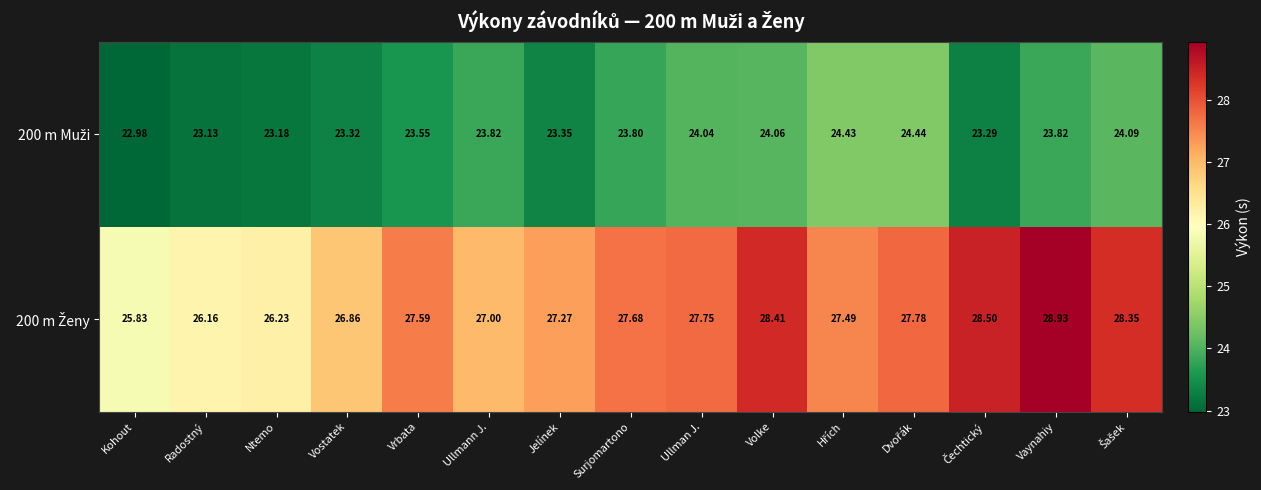

At which category does the chart reach its minimum across all series?

Kohout